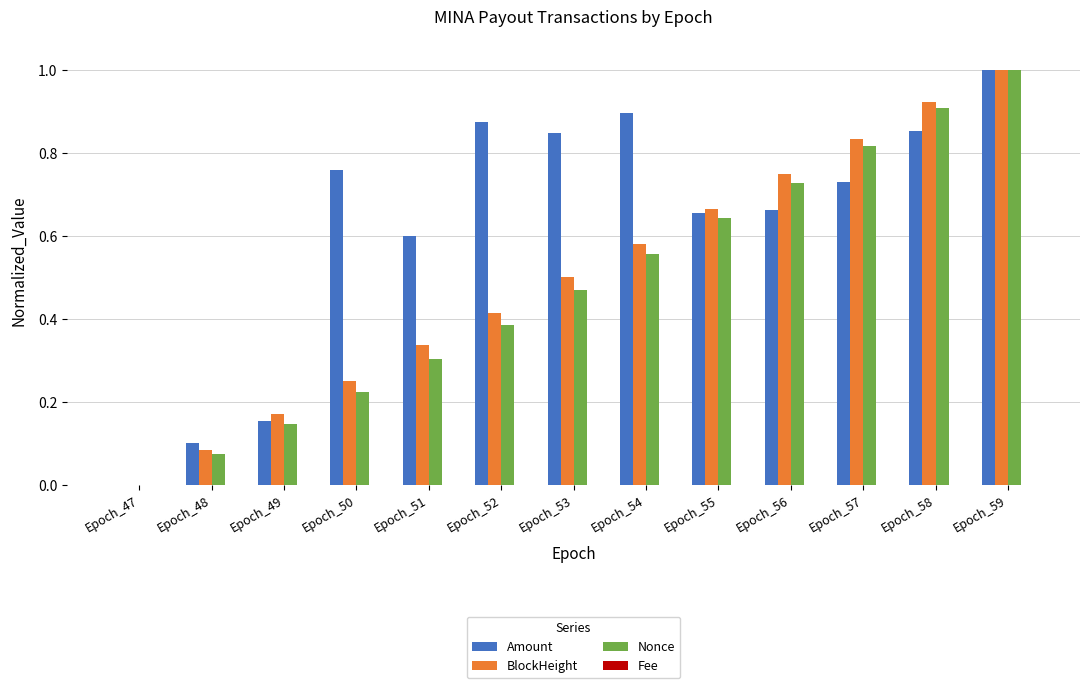

At which category does the chart reach its peak across all series?

Epoch_59